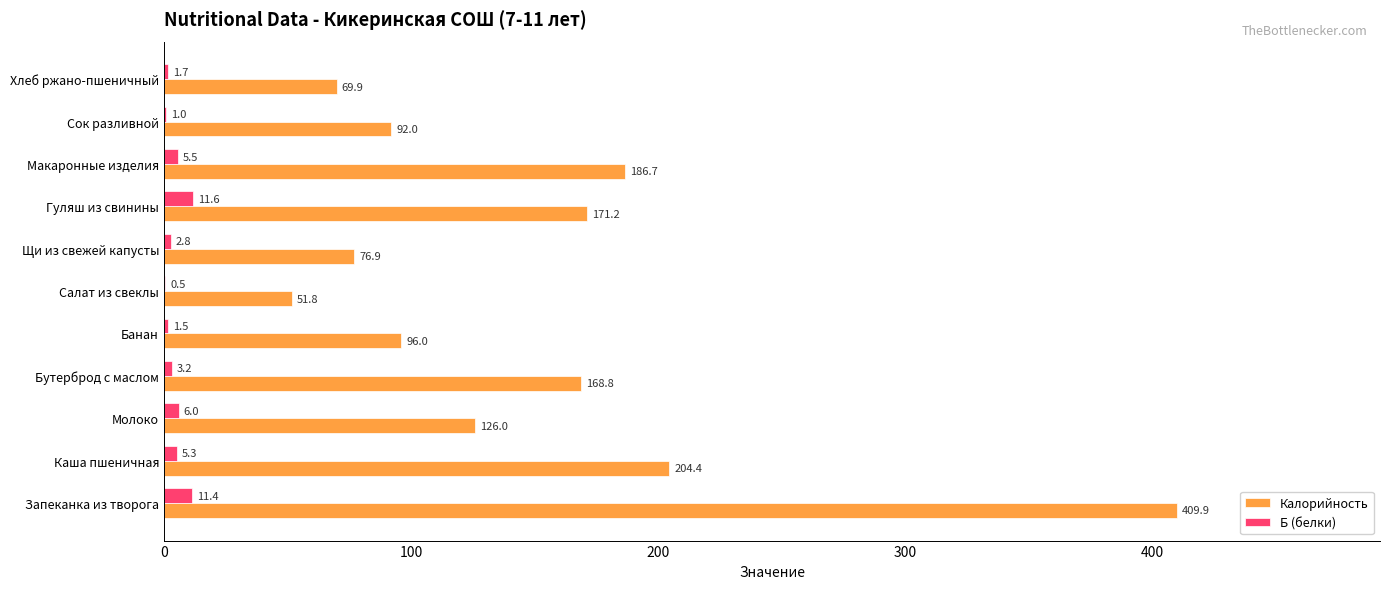

Which series changed the most between Запеканка из творога and Хлеб ржано-пшеничный?

Калорийность